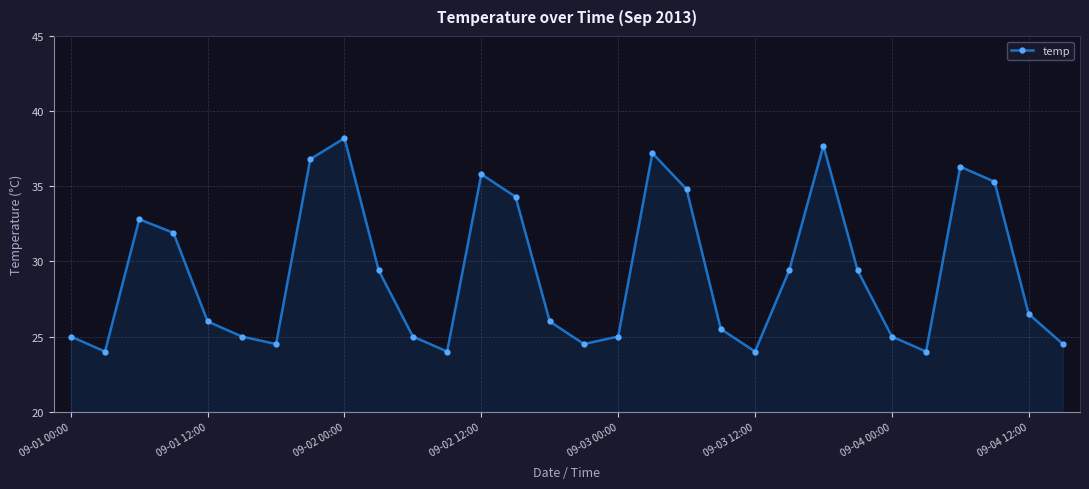

What is the difference between the maximum and minimum values?

14.2